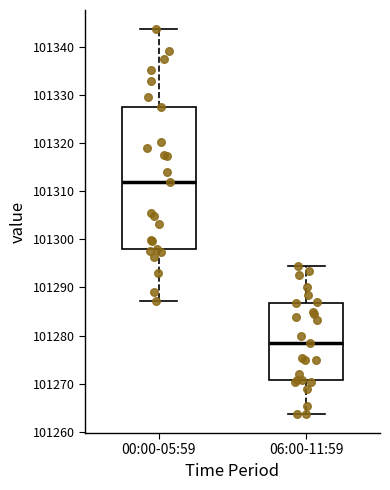

Which box's median line is the highest?

00:00-05:59